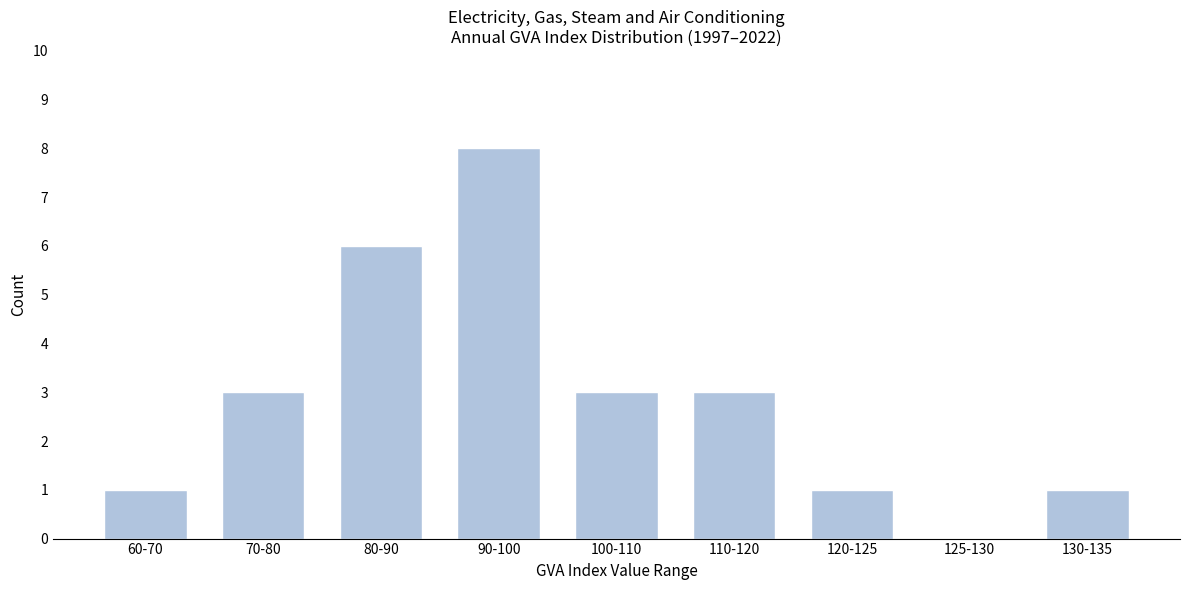

Reading left to right, list all the values displayed in this chart.

60-70=1	70-80=3	80-90=6	90-100=8	100-110=3	110-120=3	120-125=1	125-130=0	130-135=1